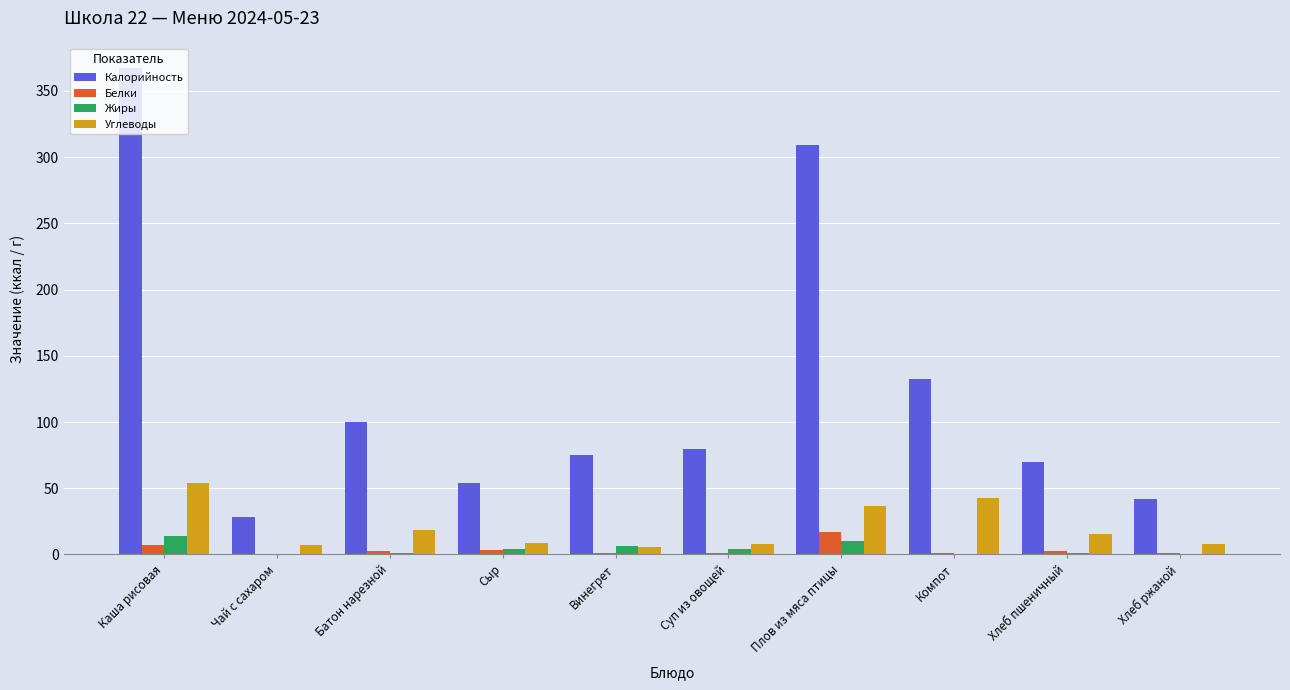

Which series has the widest spread of values?

Калорийность